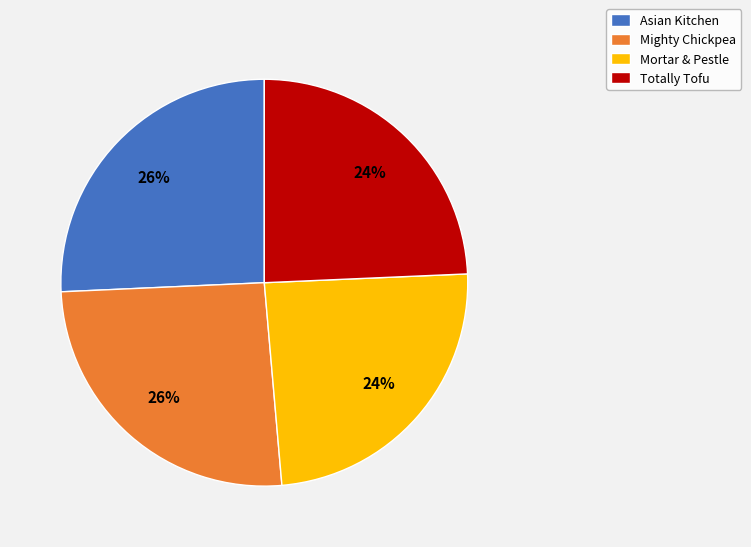

Is the sum of Mighty Chickpea and Asian Kitchen greater than half?

Yes